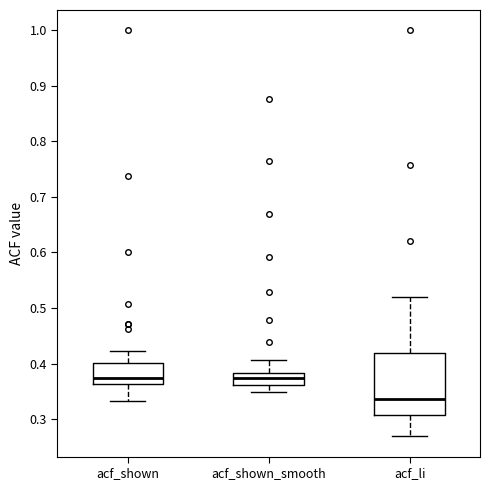

Reading left to right, read every box against the y-axis: the position of its median line, the range the box covers, and the ends of its whiskers. The values are not printed on the chart, so give them approximately, as read against the axis.

acf_shown: median 0.37, box 0.36 to 0.40, whiskers 0.33 to 0.42
acf_shown_smooth: median 0.37, box 0.36 to 0.38, whiskers 0.35 to 0.41
acf_li: median 0.34, box 0.31 to 0.42, whiskers 0.27 to 0.52